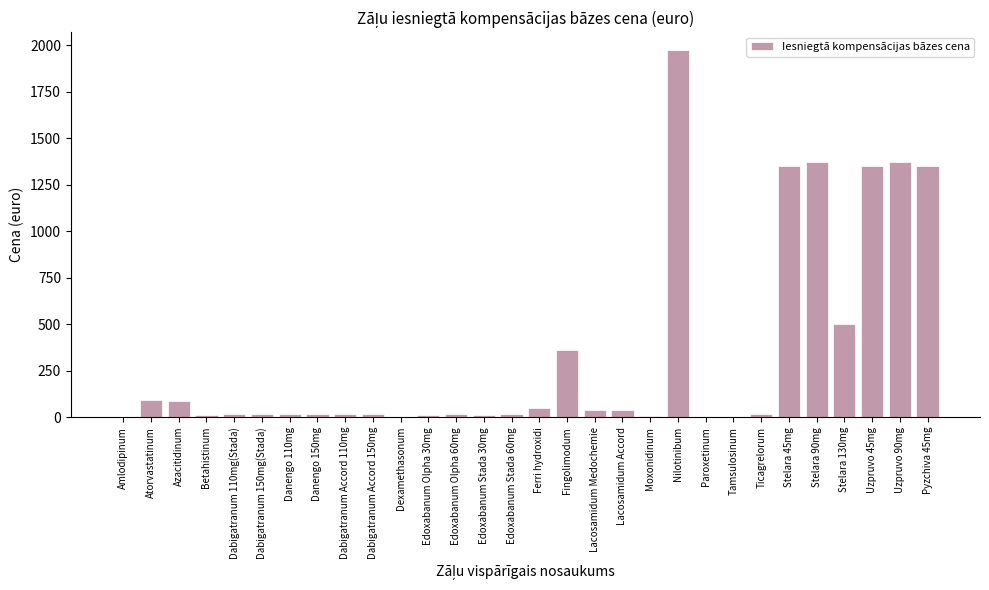

The chart shows a value of 499.1 at Stelara 130mg. True or false?

True